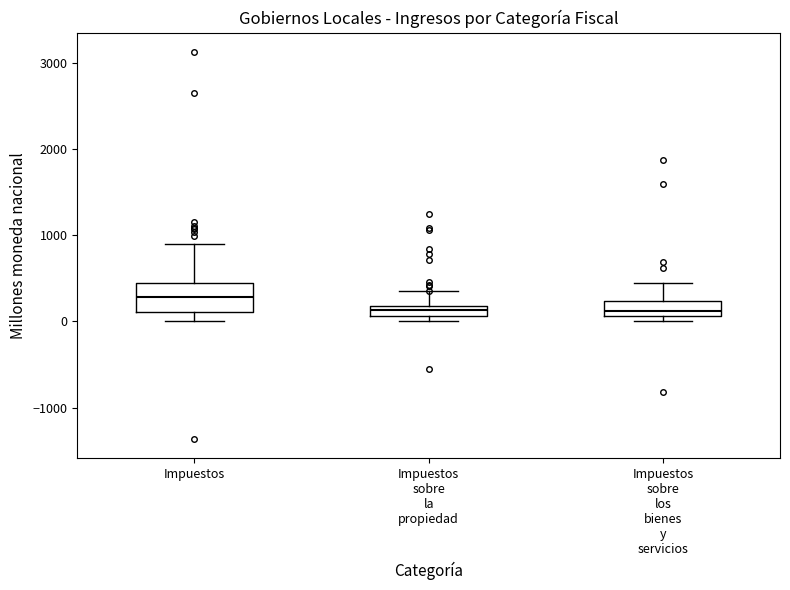

Comparing the boxes themselves (not the whiskers), which one is the tallest?

Impuestos